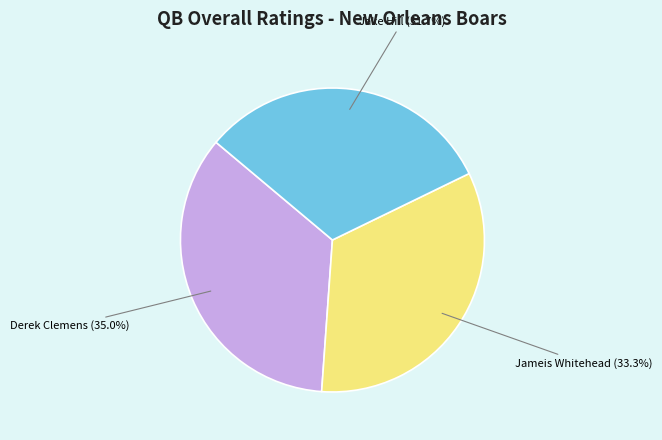

What percentage do Jameis Whitehead and Derek Clemens together represent?

68.3%